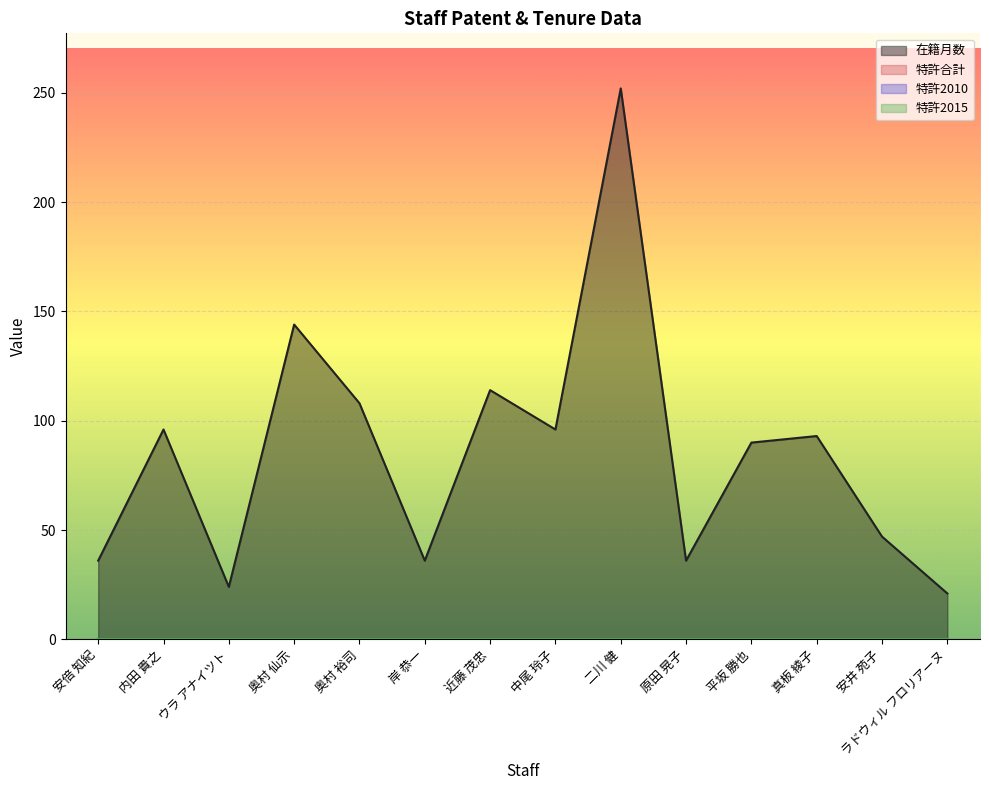

What is the value of the 在籍月数 point at the 7th from the left?

114